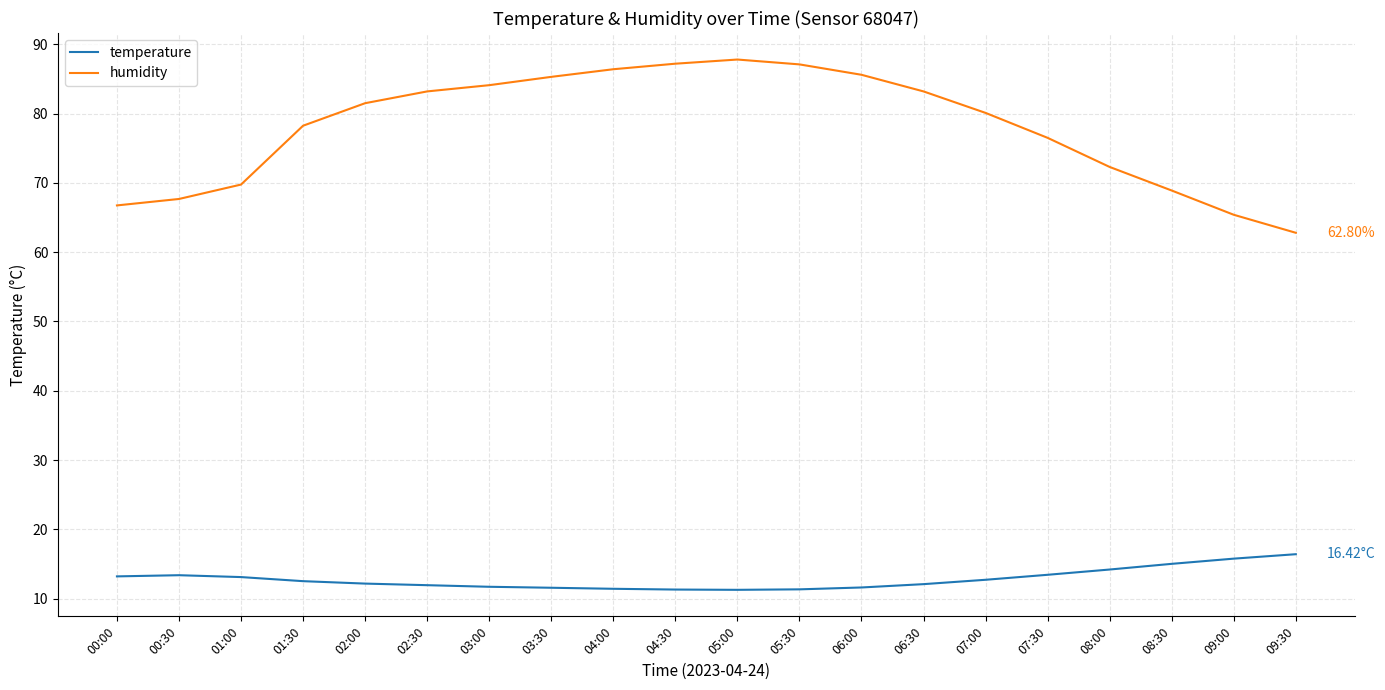

The humidity series shows 127.3 at 07:30. True or false?

False